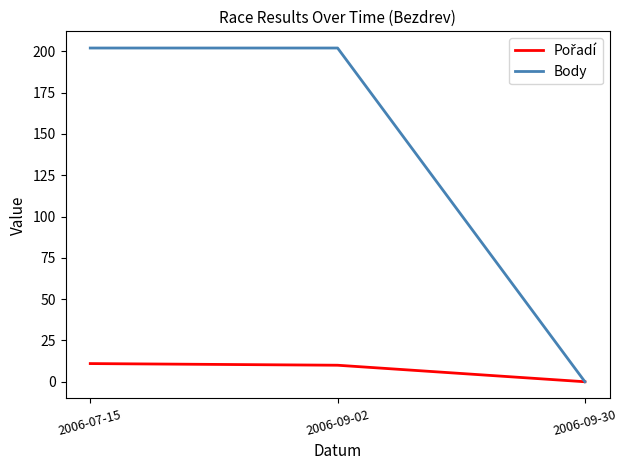

What is the greatest value displayed?

202